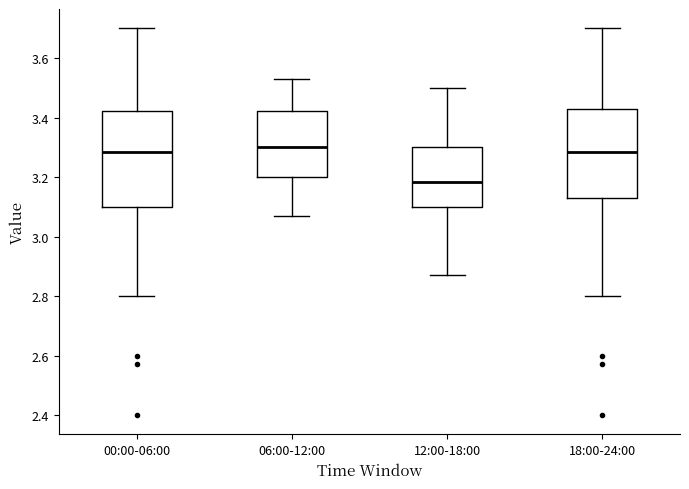

Reading left to right, read every box against the y-axis: the position of its median line, the range the box covers, and the ends of its whiskers. The values are not printed on the chart, so give them approximately, as read against the axis.

00:00-06:00: median 3.28, box 3.10 to 3.42, whiskers 2.80 to 3.70
06:00-12:00: median 3.30, box 3.20 to 3.42, whiskers 3.08 to 3.54
12:00-18:00: median 3.18, box 3.10 to 3.30, whiskers 2.88 to 3.50
18:00-24:00: median 3.28, box 3.14 to 3.44, whiskers 2.80 to 3.70